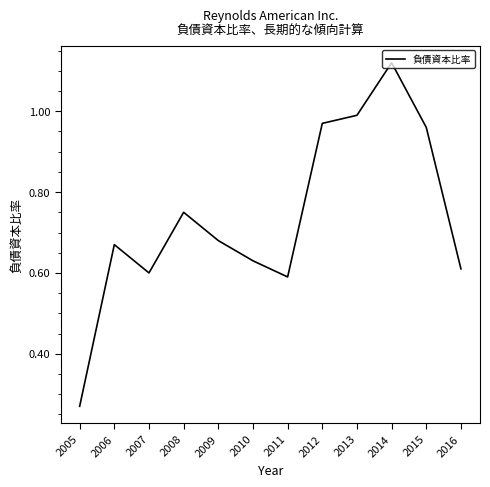

Which has a higher value, 2010 or 2016?

2010